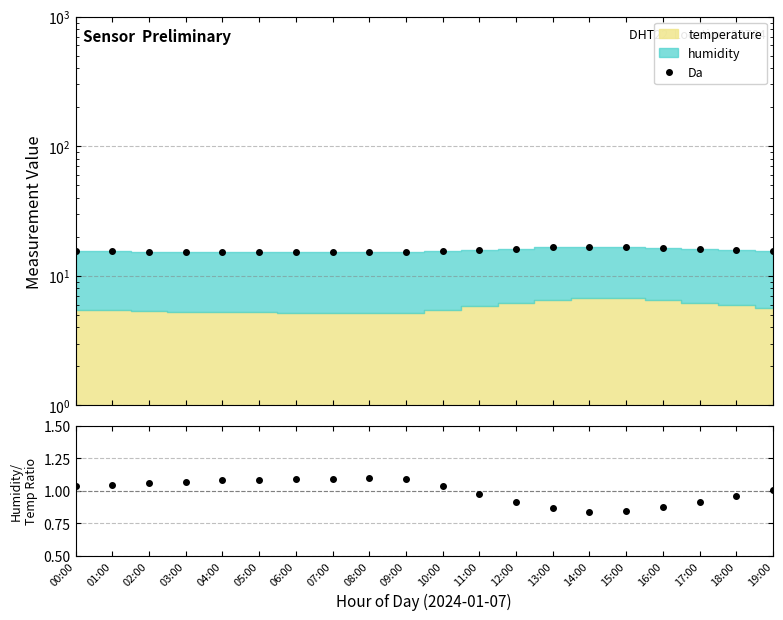

List the labels in order of humidity/temp ratio value, largest first.

08:00, 07:00, 06:00, 09:00, 05:00, 04:00, 03:00, 02:00, 01:00, 10:00, 00:00, 19:00, 11:00, 18:00, 12:00, 17:00, 16:00, 13:00, 15:00, 14:00